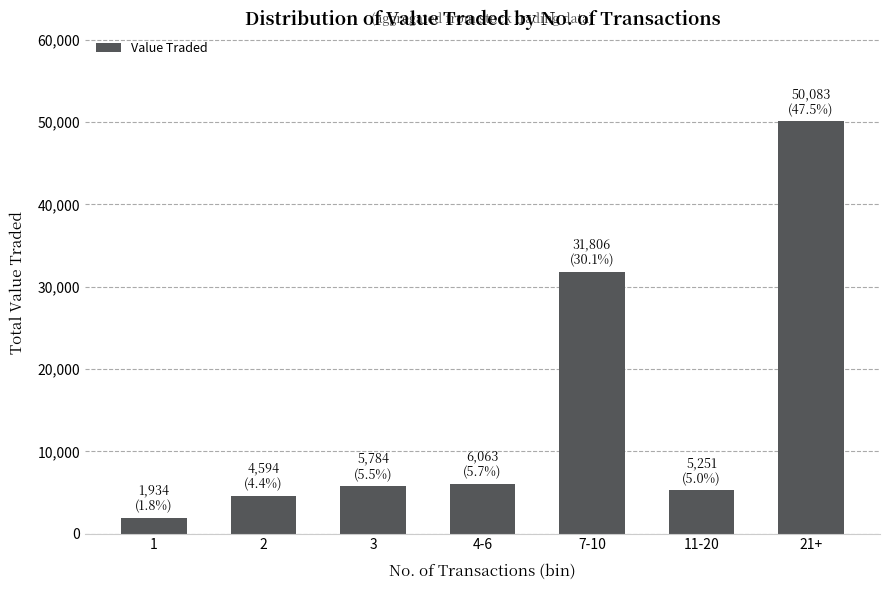

True or false: the data shows 1934 at 1.

True